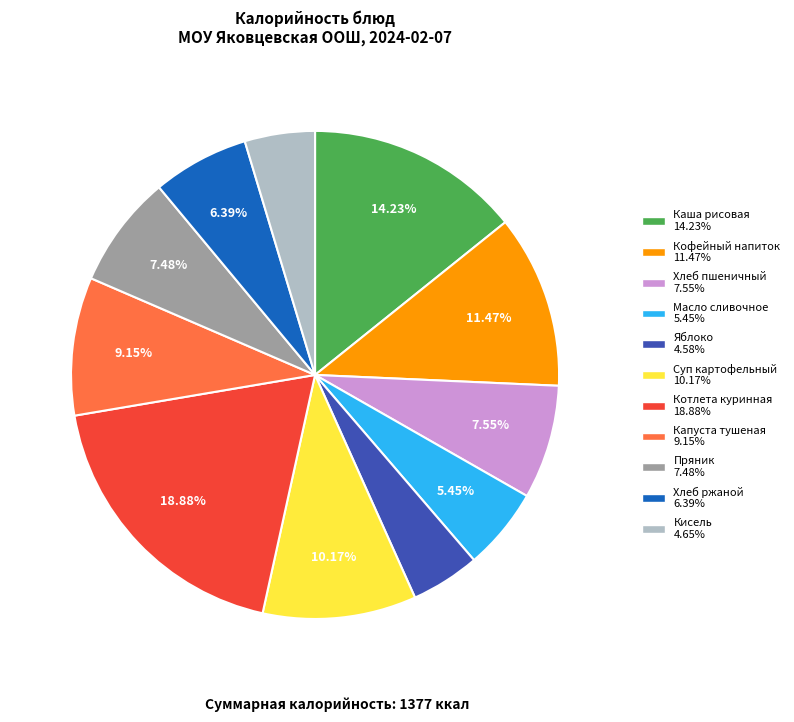

Does any single category account for the majority?

No